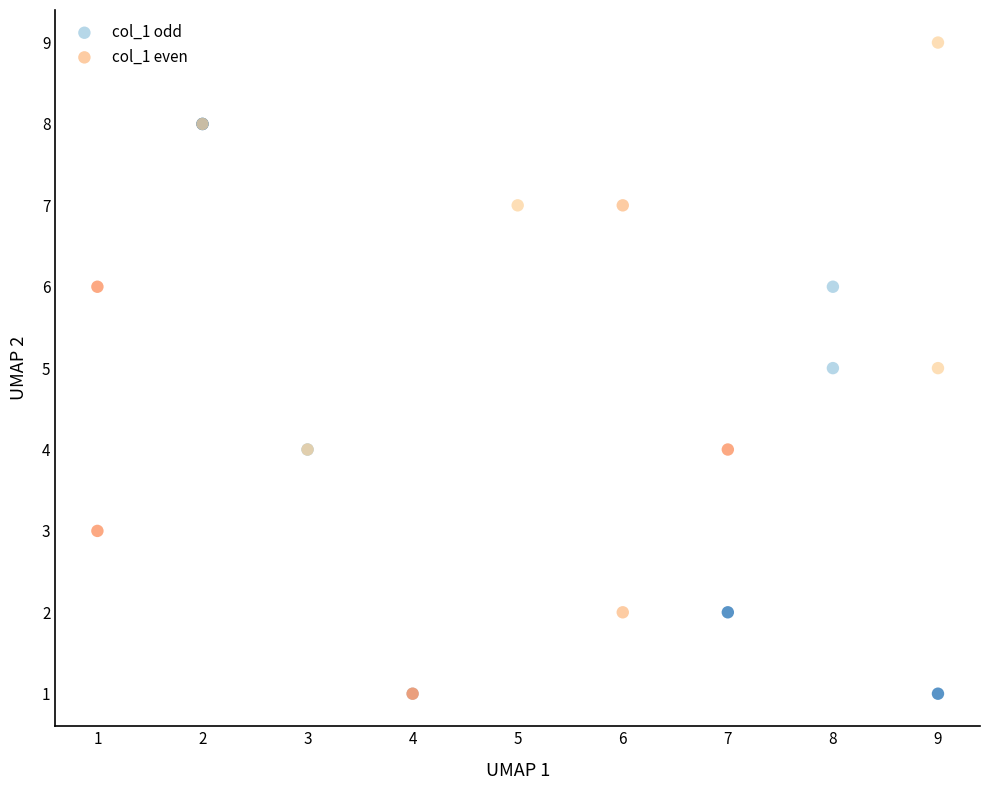

What are all the series names shown in the legend?

col_1 odd, col_1 even